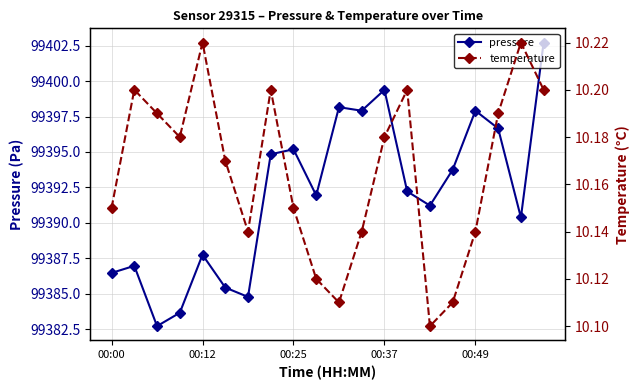

The value of pressure at 00:00 is 99386.5. True or false?

True